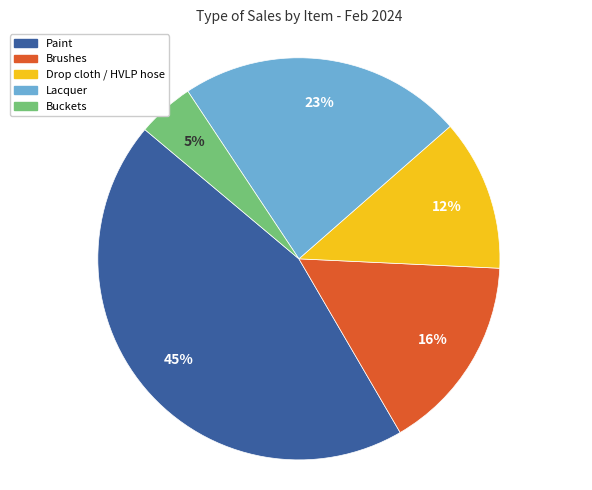

To the nearest percent, what is the average slice percentage?

20%